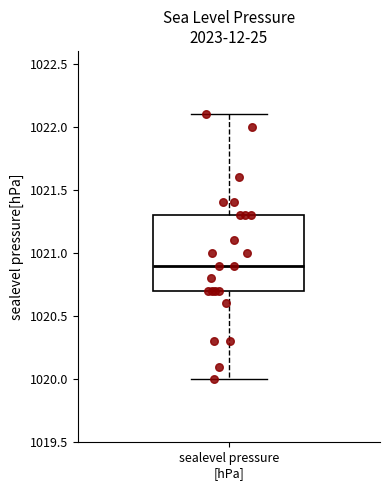

Transcribe this box plot: give where the median line is, the range the box spans, and where the two whiskers end, as read against the y-axis. The values are not printed on the chart, so give them approximately, as read against the axis.

median 1020.9, box 1020.7 to 1021.3, whiskers 1020.0 to 1022.1